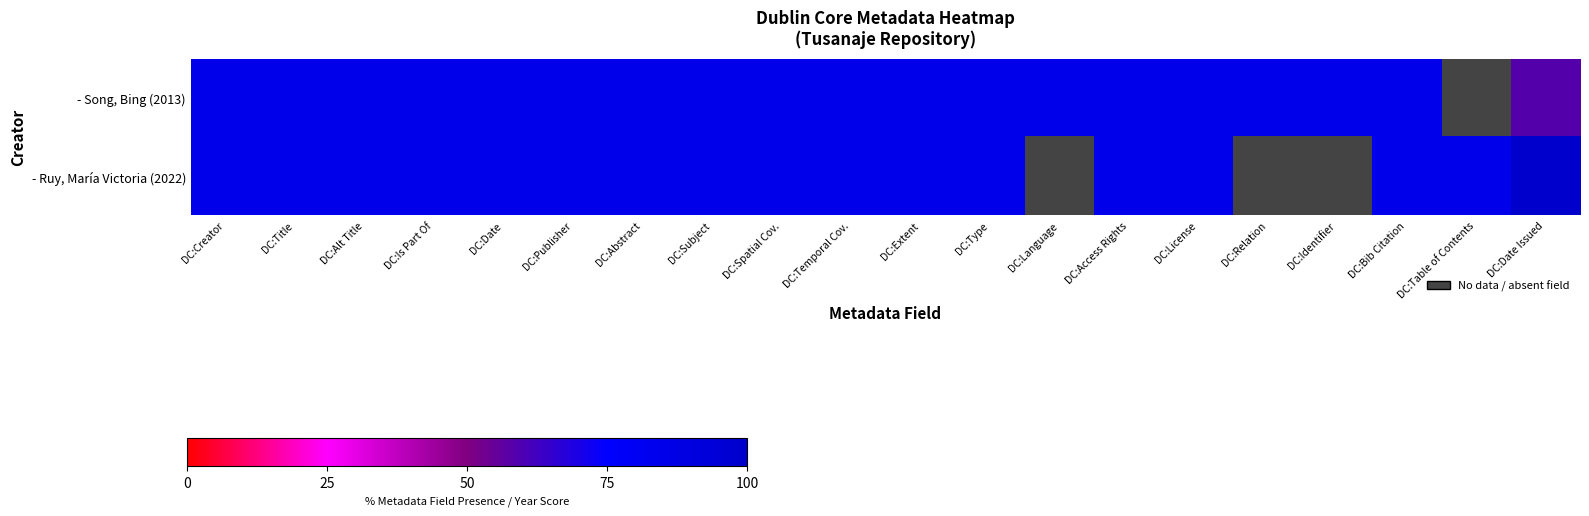

What is the sum of the - Ruy, María Victoria (2022) values at DC:Spatial Cov. and DC:Is Part Of?

170.0